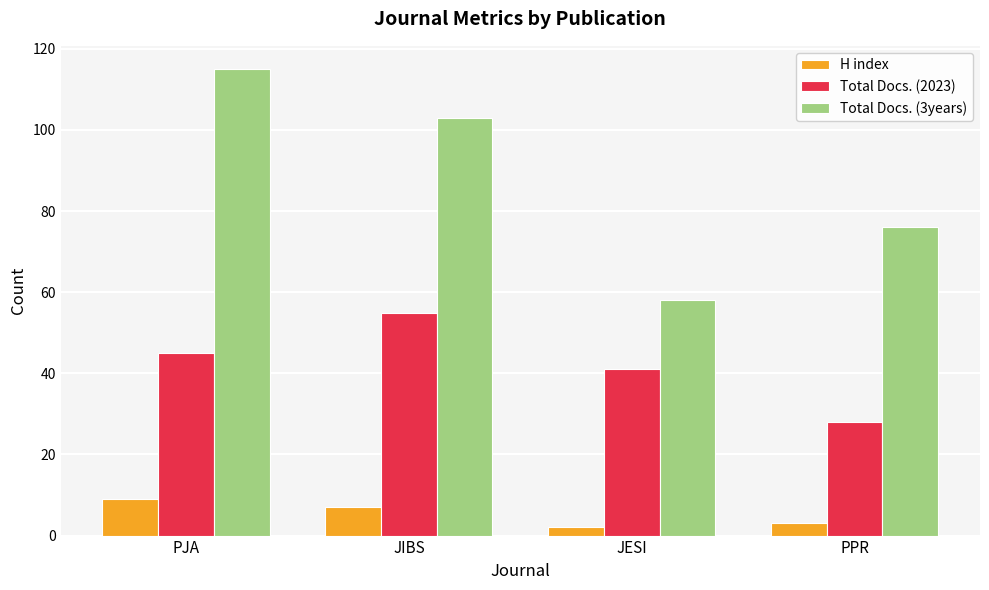

How many bars are there in total?

12